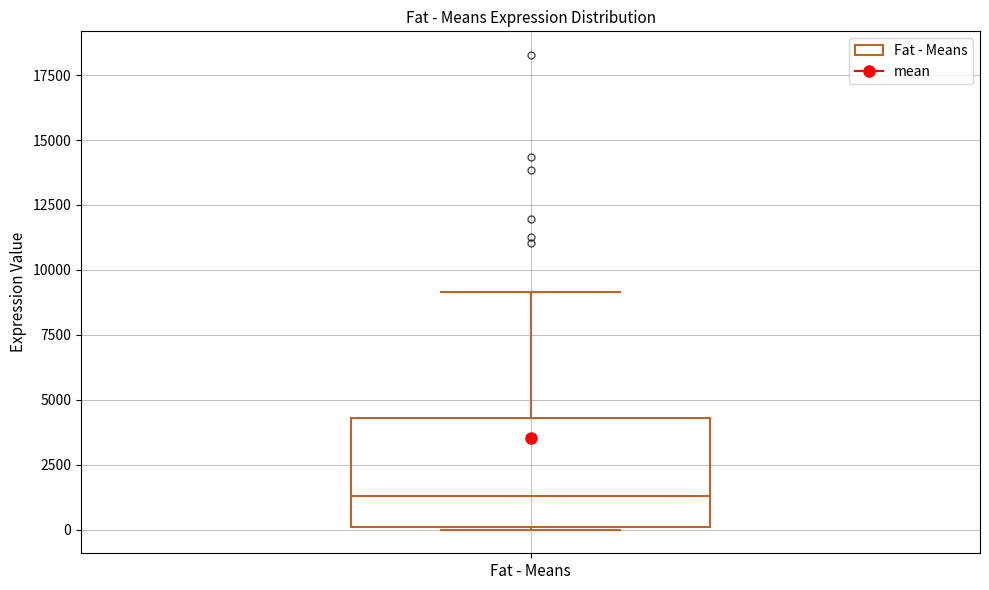

Read this box plot against the y-axis: the position of the median line, the range covered by the box, and the ends of both whiskers. The values are not printed on the chart, so give them approximately, as read against the axis.

median 1500, box 0 to 4500, whiskers 0 to 9000